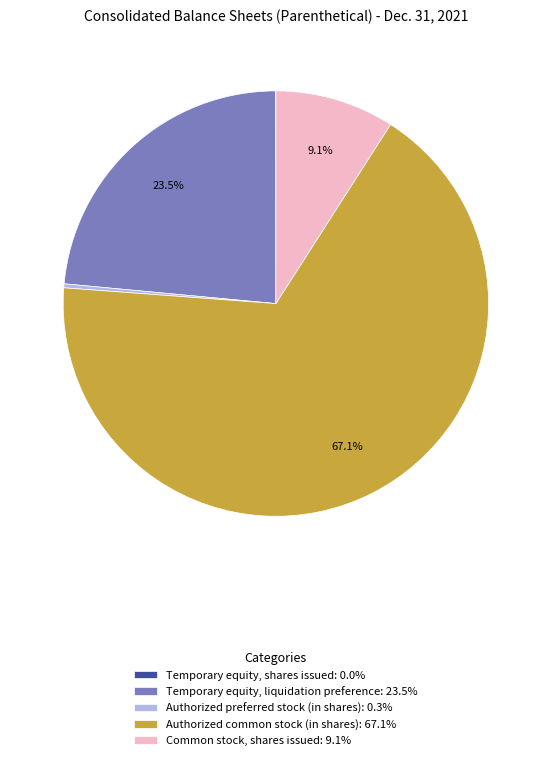

Does Authorized preferred stock (in shares) represent more than half of the total?

No